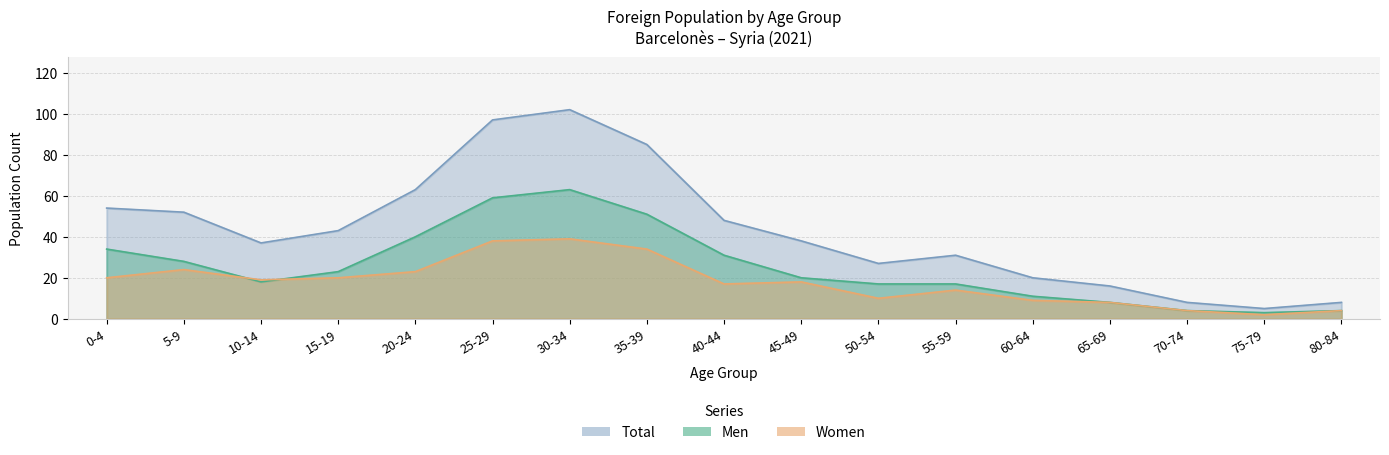

Reading left to right, extract all data points from this chart.

Men: 34	28	18	23	40	59	63	51	31	20	17	17	11	8	4	3	4
Women: 20	24	19	20	23	38	39	34	17	18	10	14	9	8	4	2	4
Total: 54	52	37	43	63	97	102	85	48	38	27	31	20	16	8	5	8